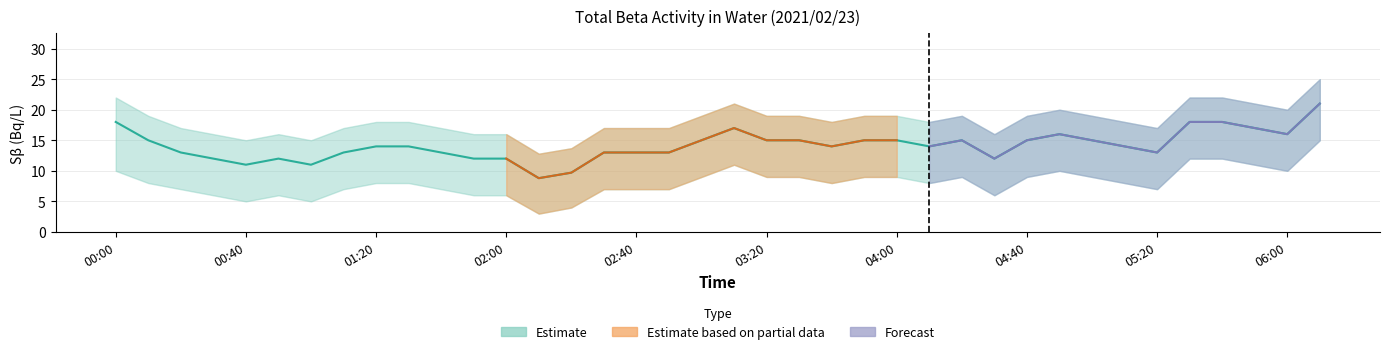

What is the label of the 15th point from the right?

03:50